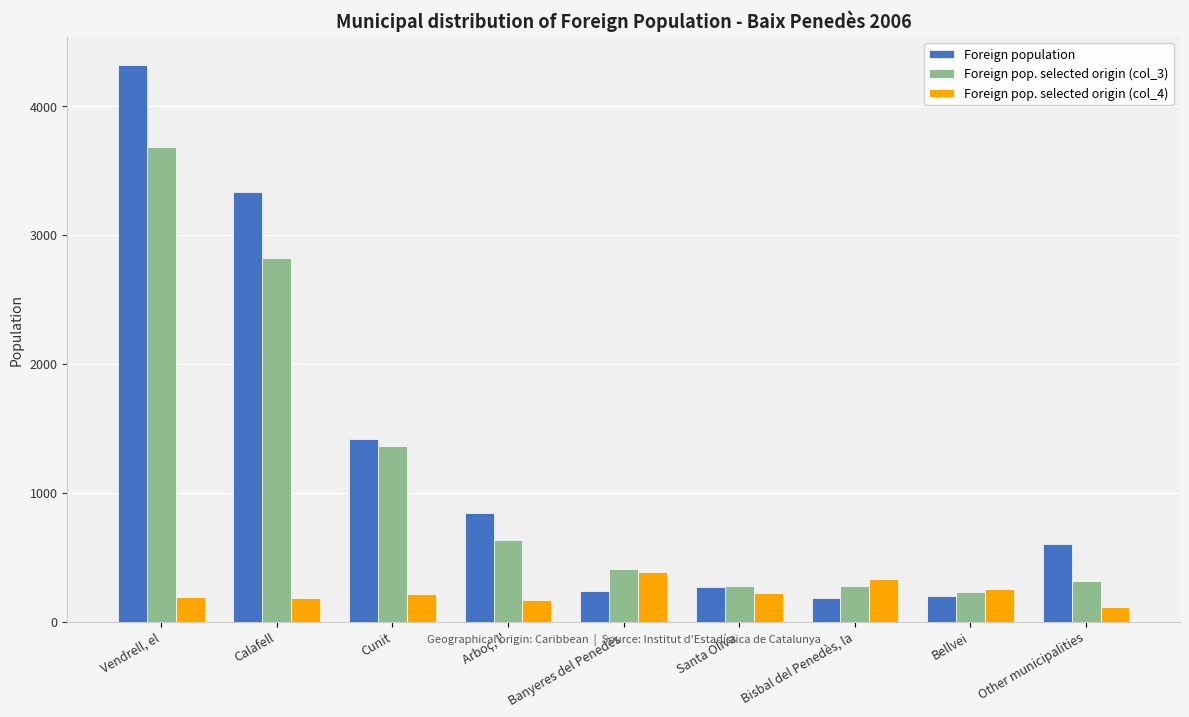

Which category has the lowest value in the Foreign pop. selected origin (col_4) series?

Other municipalities